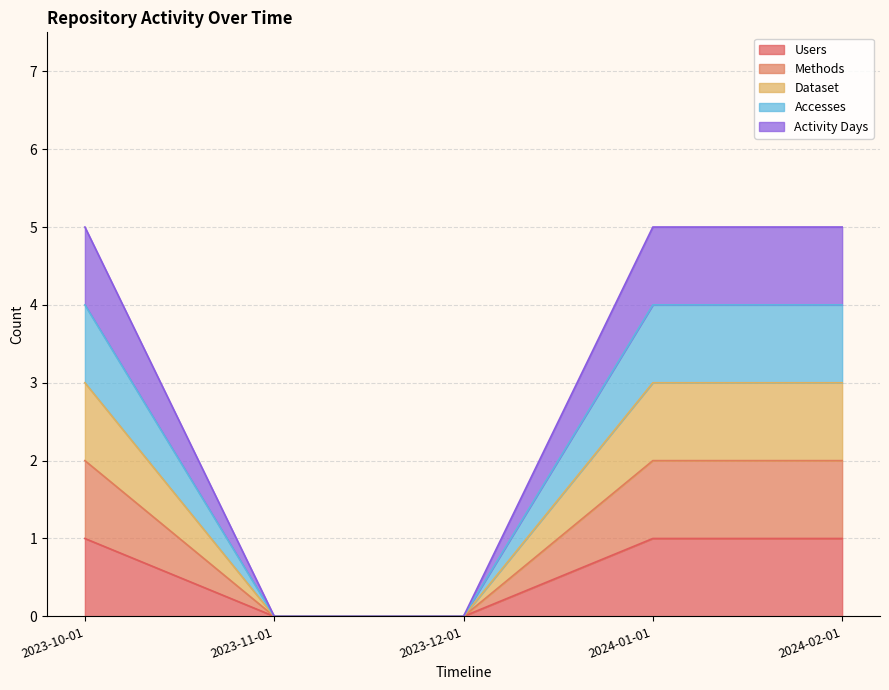

Rank the categories by Users value from lowest to highest.

2023-11-01, 2023-12-01, 2023-10-01, 2024-01-01, 2024-02-01